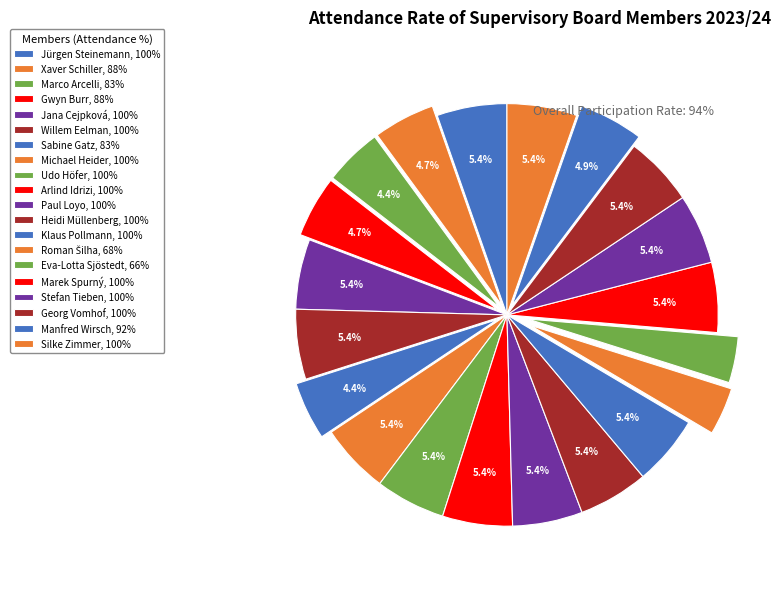

What portion of the pie excludes Gwyn Burr?

95.3%